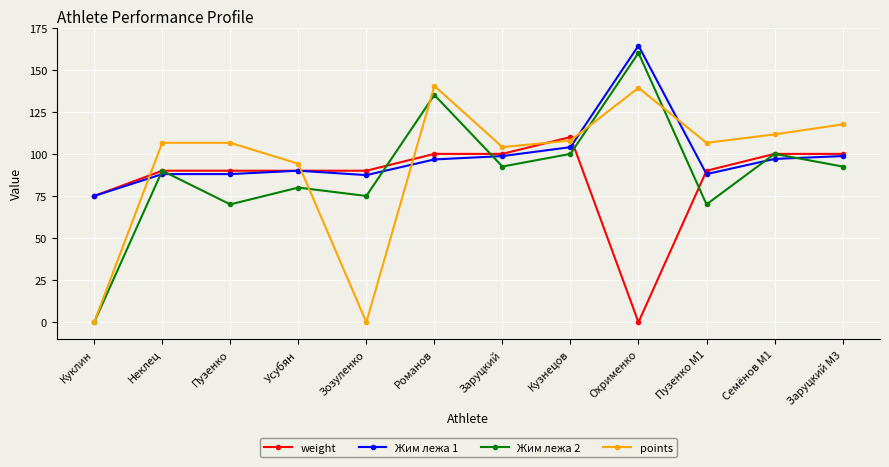

The points series shows 124.2 at Усубян. True or false?

False